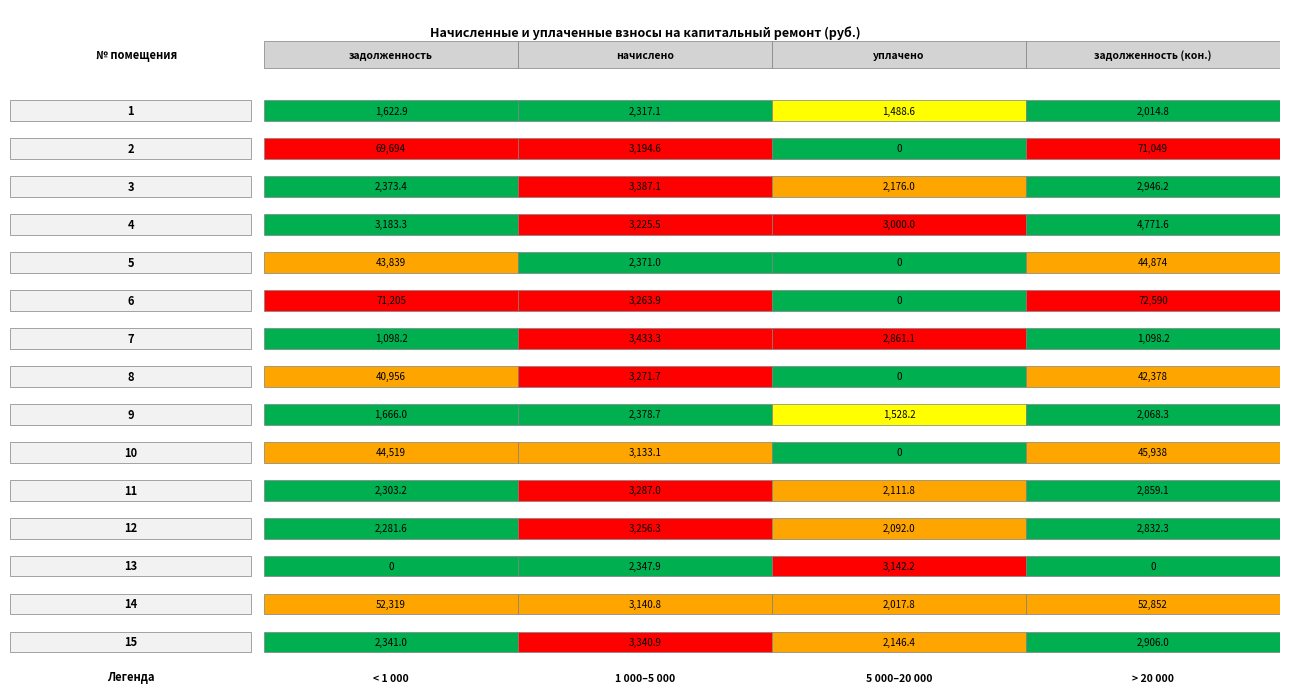

Which has a higher value, 1 or 2?

2